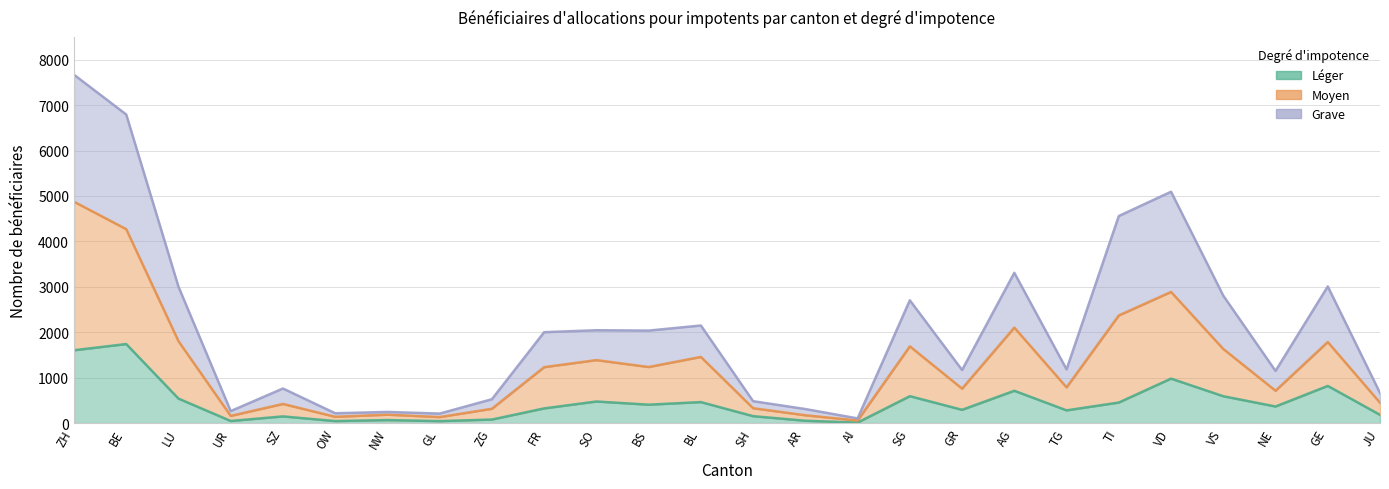

What position from the right is GR?

9